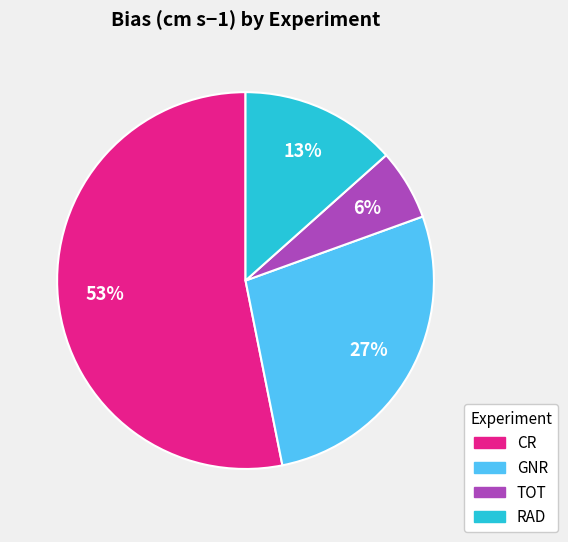

Do CR and GNR together represent more than half of the pie?

Yes